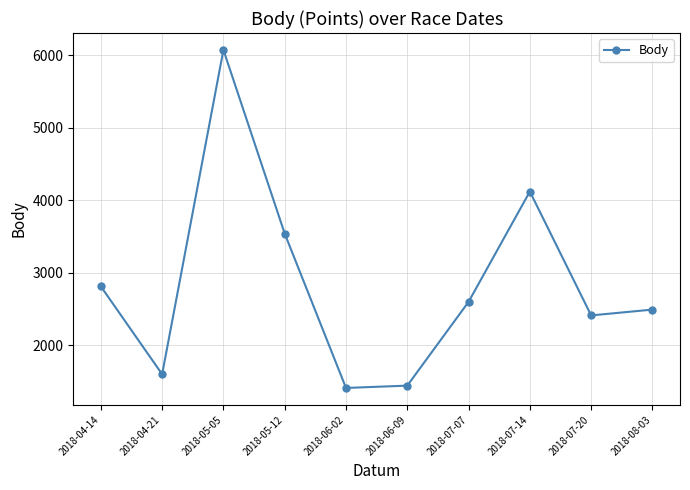

Which category has the highest value across all series?

2018-05-05